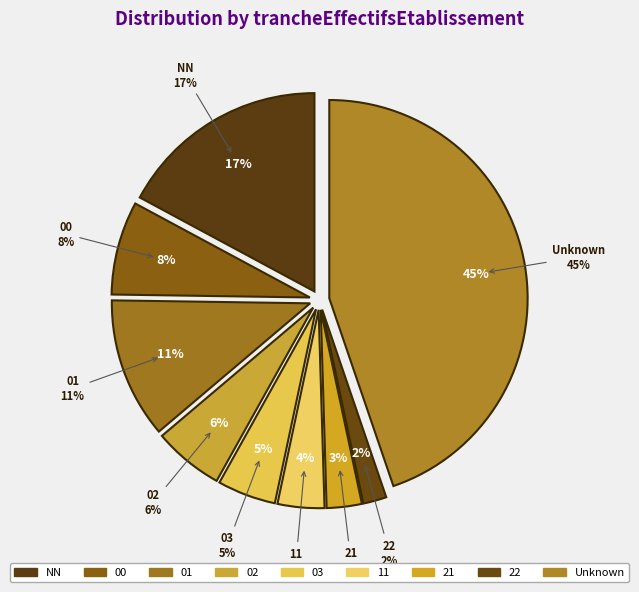

Do  and 22 together represent more than half of the pie?

No